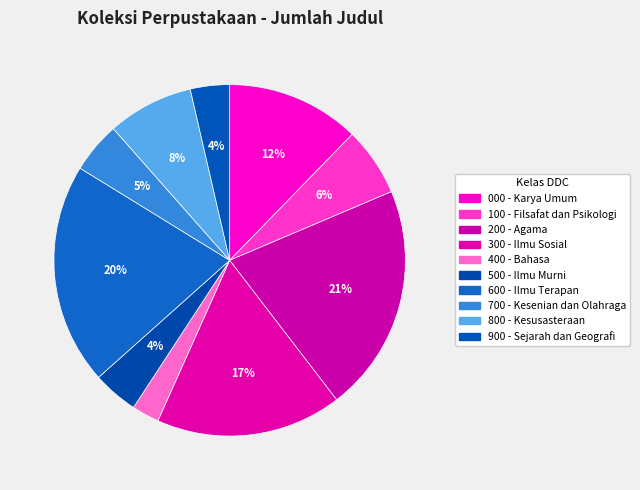

True or false: 200 - Agama accounts for 12% of the total.

False